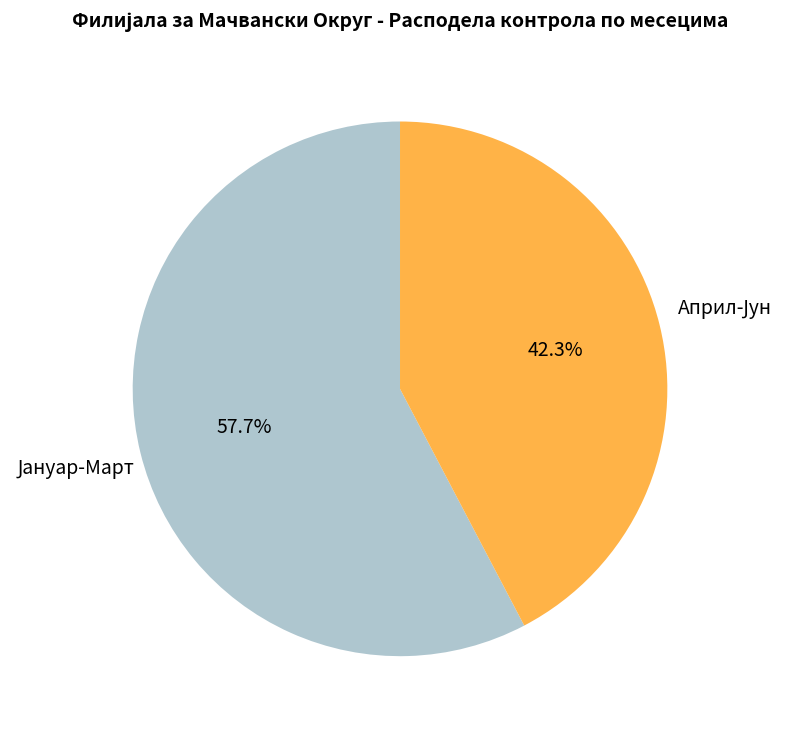

Is there any slice that represents more than half of the pie?

Yes